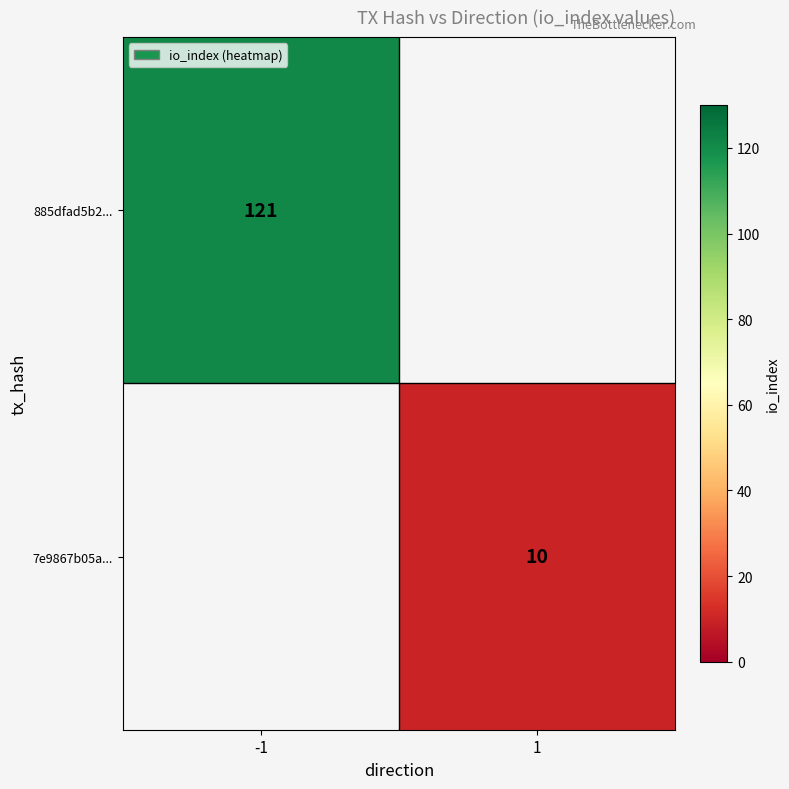

Is it true that 7e9867b05a... equals 15.3 at 1?

False